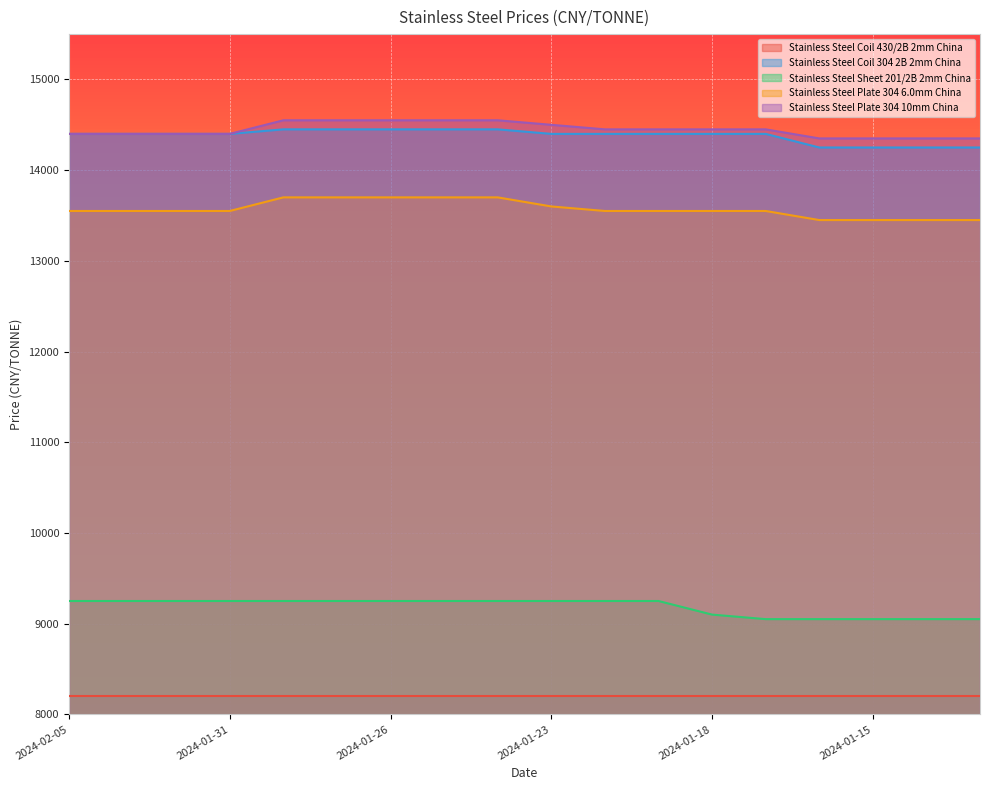

At which label is Stainless Steel Sheet 201/2B 2mm China closest to 9150?

2024-01-18